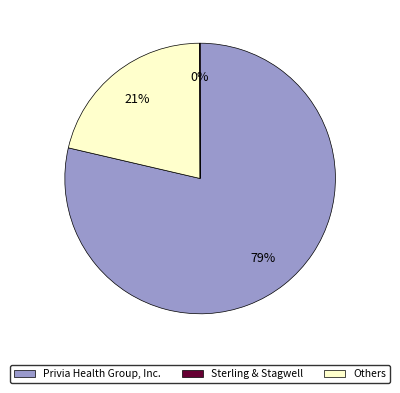

To the nearest percent, what is the average slice percentage?

33%